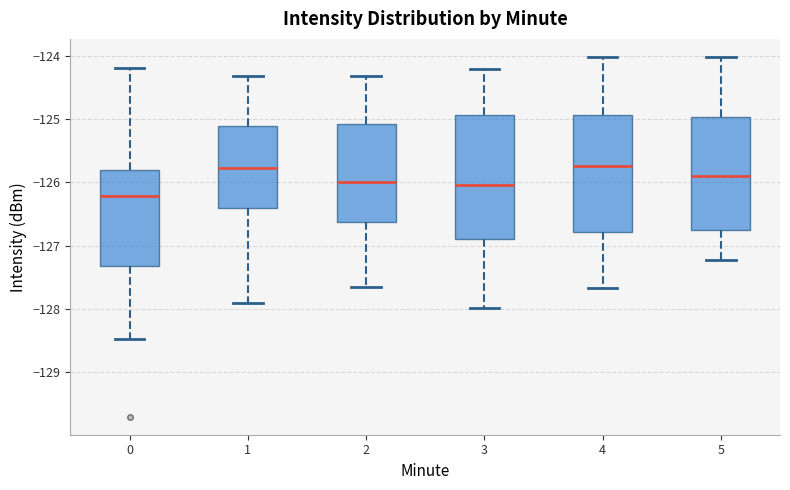

Where does the upper whisker of the box at x = 5 end on the y-axis? The values are not printed on the chart, so give them approximately, as read against the axis.

-124.0